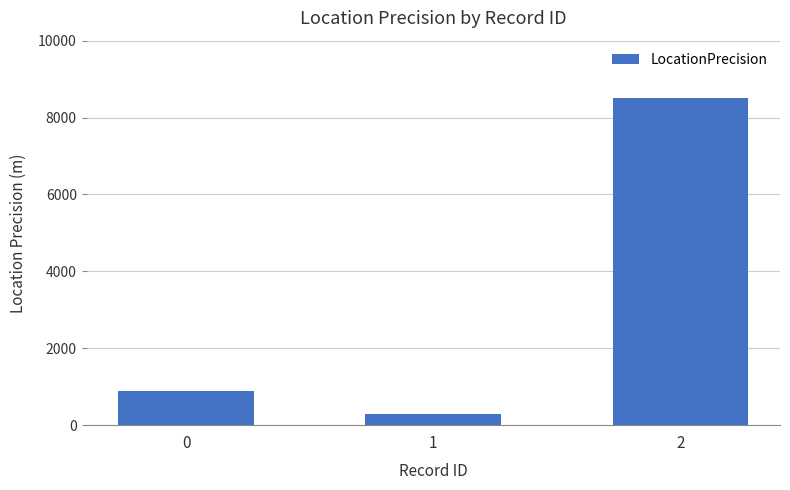

Read the value at 2.

8500